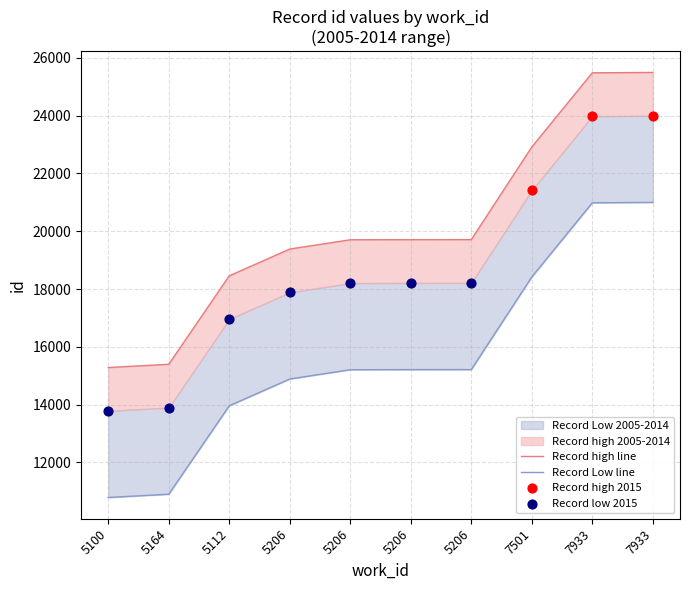

Which has a higher value, 5206 or 5206?

5206